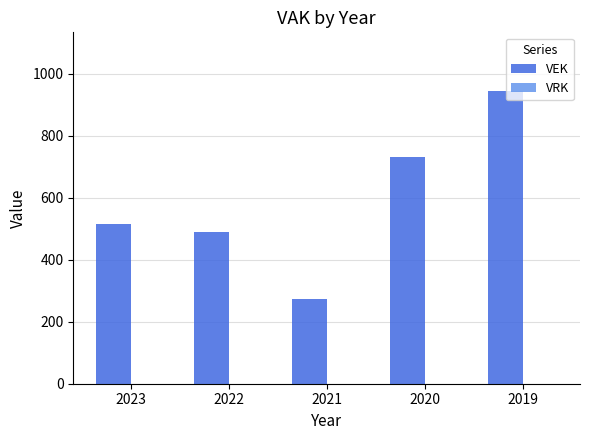

Rank the categories by value from lowest to highest.

2021, 2022, 2023, 2020, 2019